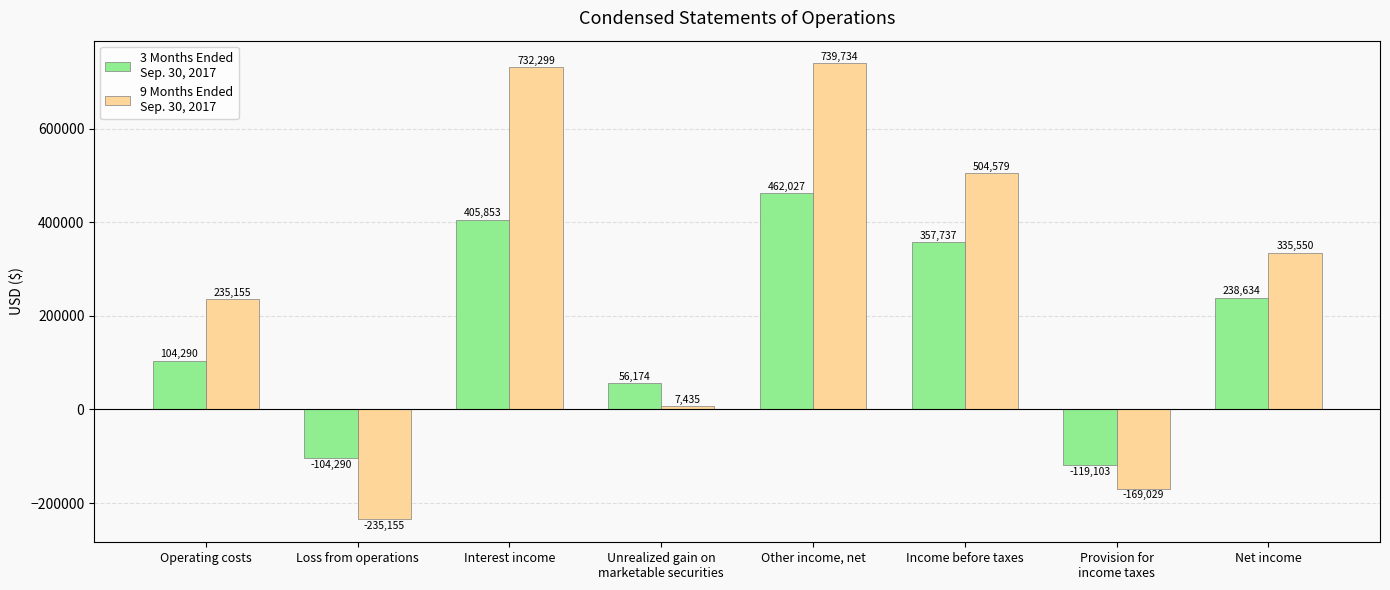

What is the greatest value displayed?

739734